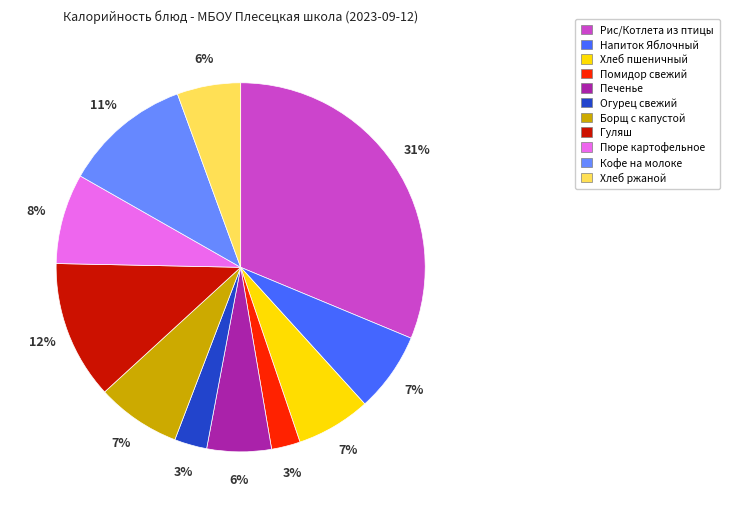

What is the largest slice in the pie chart?

Рис/Котлета из птицы